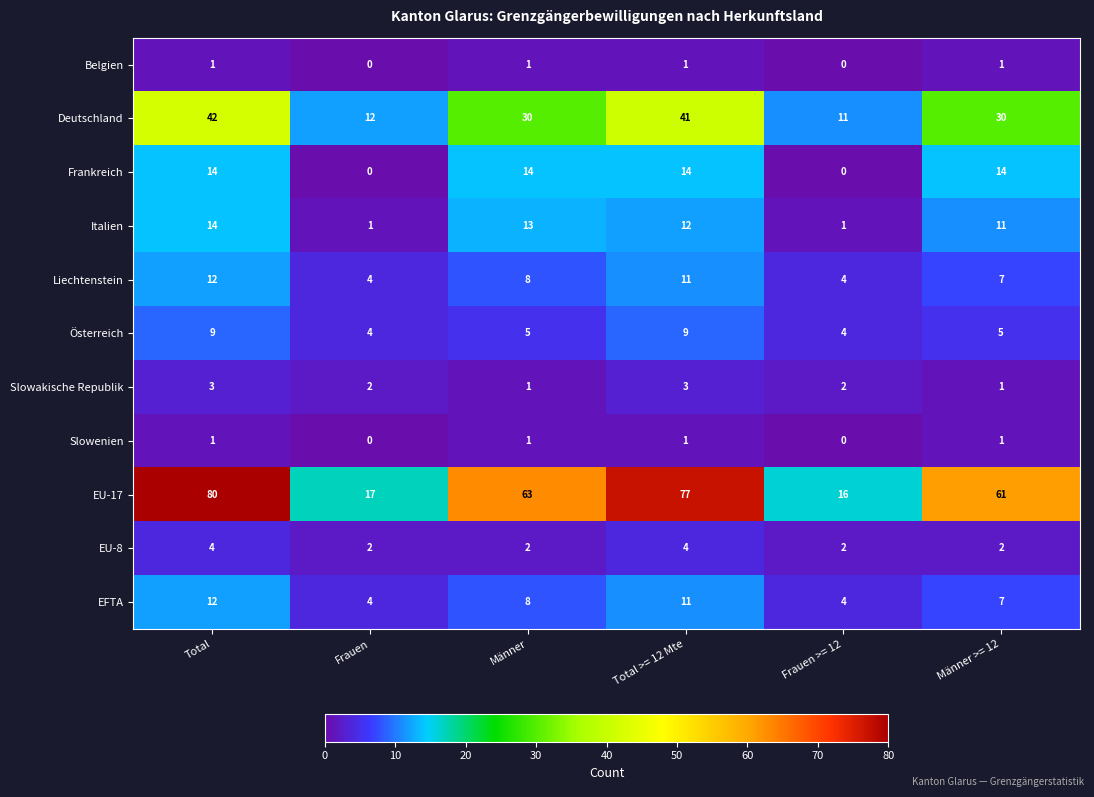

At how many categories does at least one series exceed 35?

4